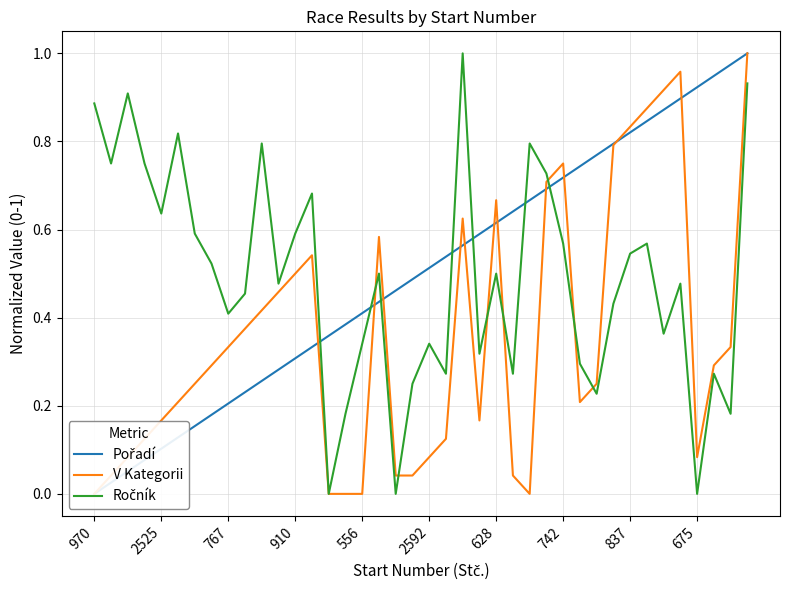

True or false: V Kategorii has more than 1 interior local peaks.

True